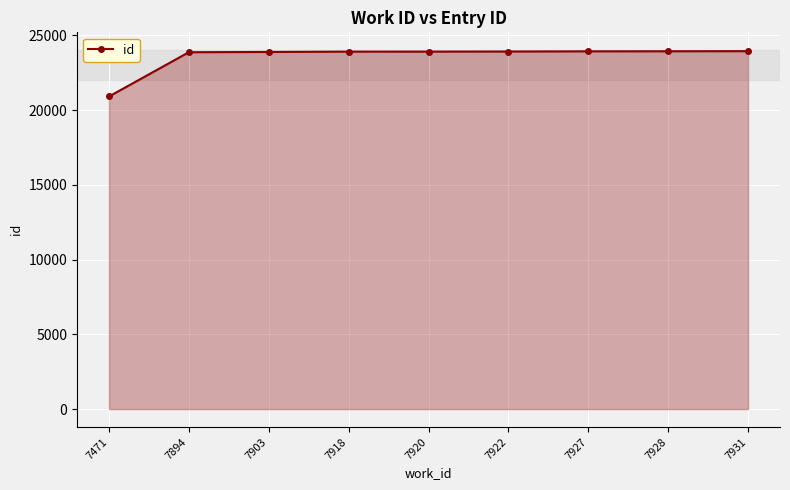

What is the difference between the maximum and minimum values?

3033